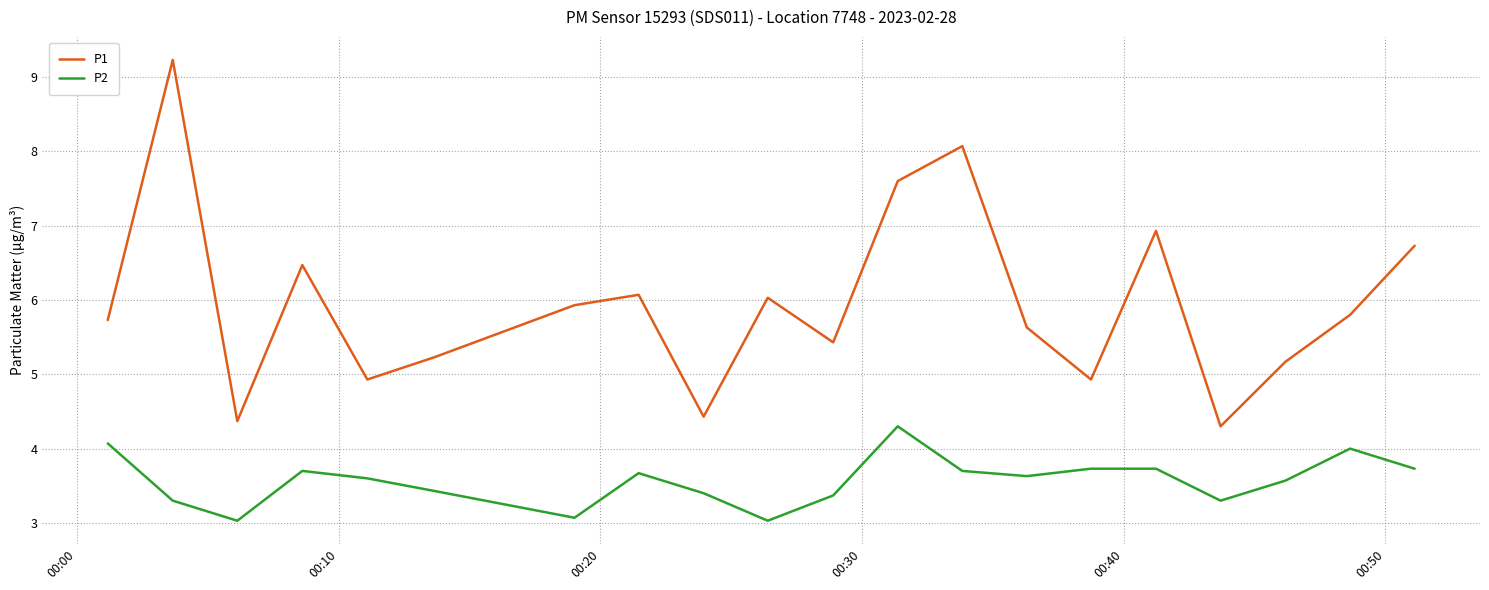

True or false: P1 and P2 cross at least once.

False